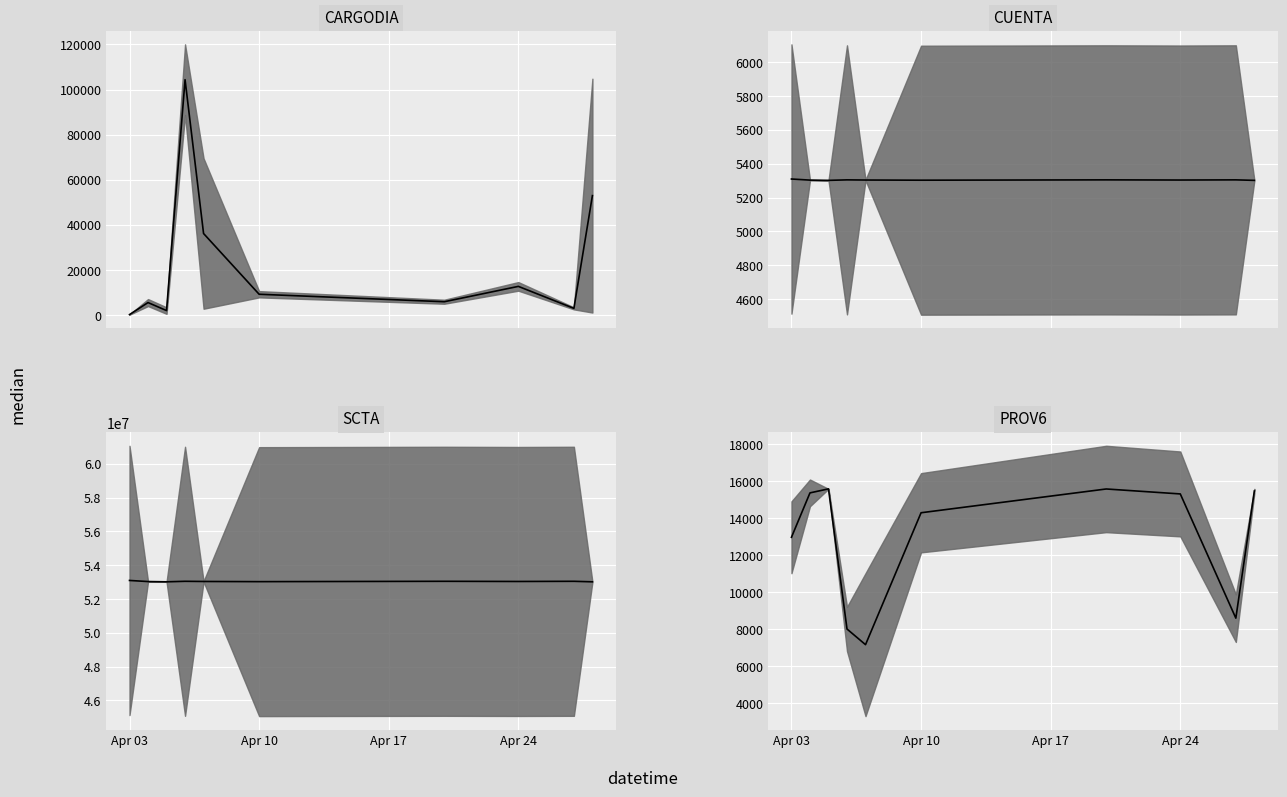

How many categories are shown in the chart?

10